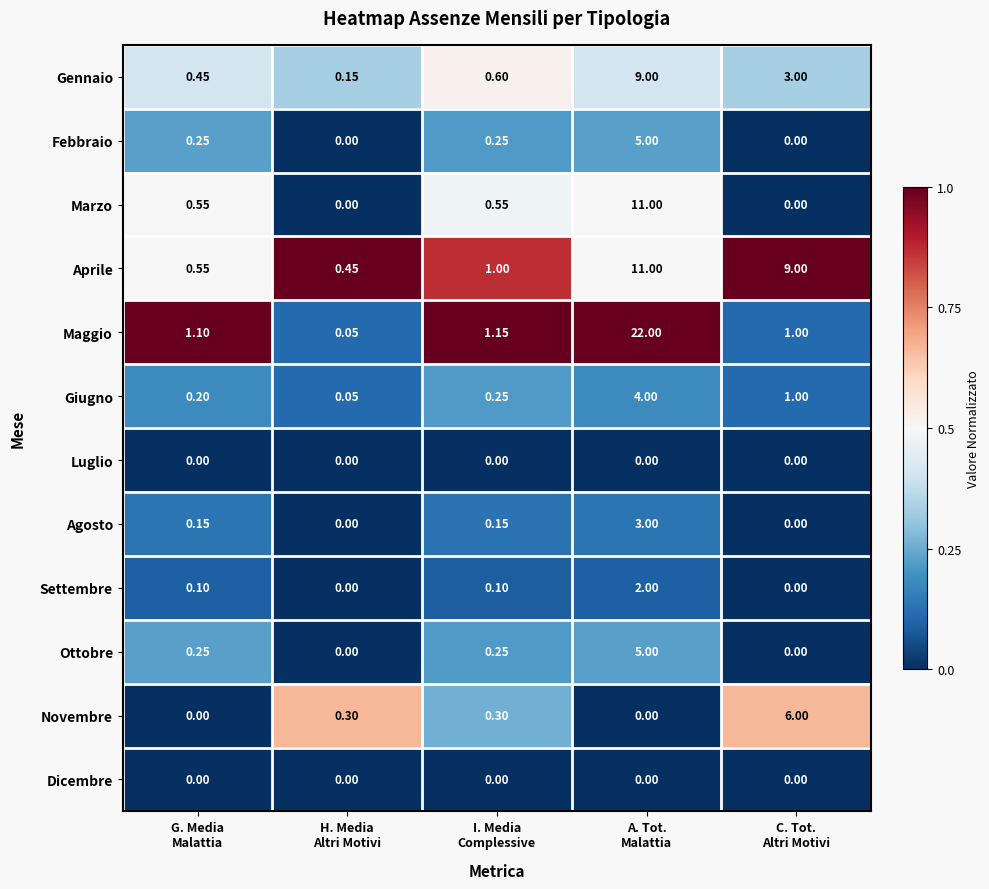

Which series has the widest spread of values?

Maggio